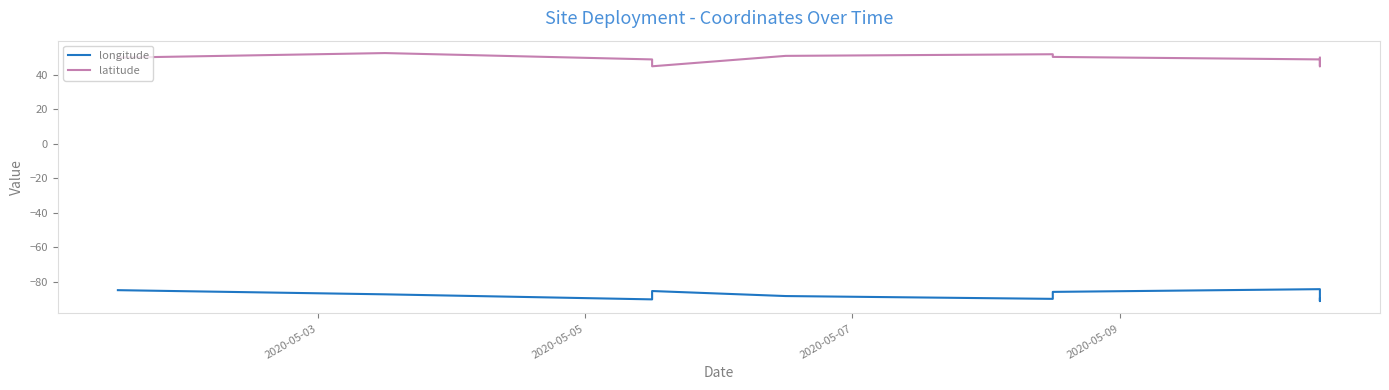

Is it true that longitude equals -52.5 at 2020-05-09?

False